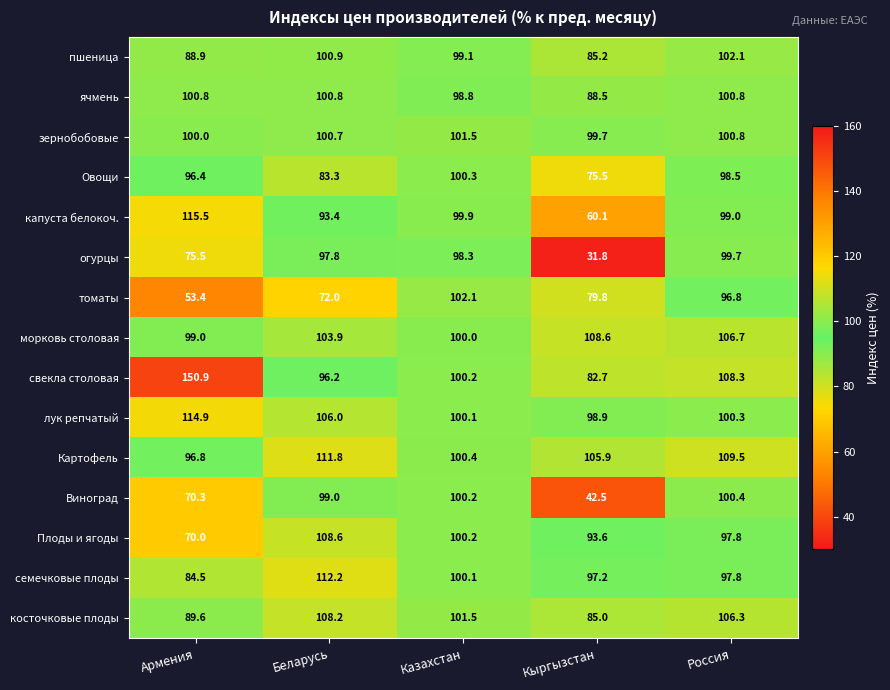

True or false: ячмень has a value of 98.8 at Казахстан.

True